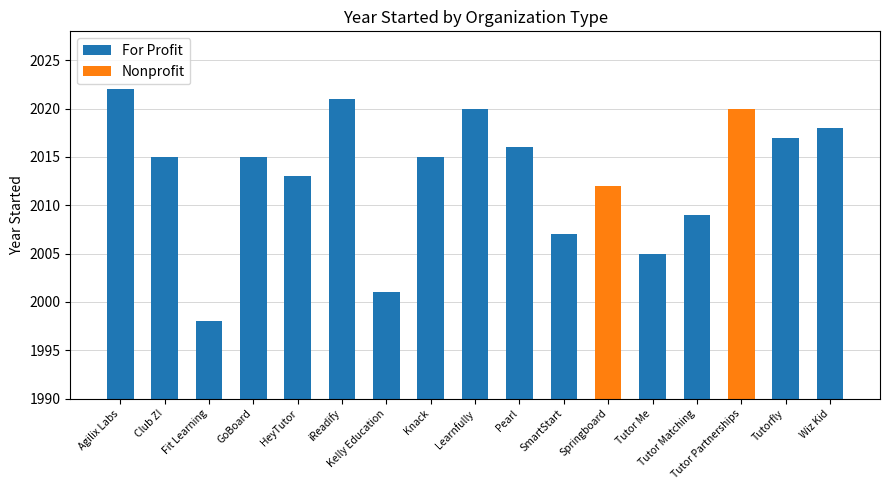

What is the value of the 4th bar from the left?

2015